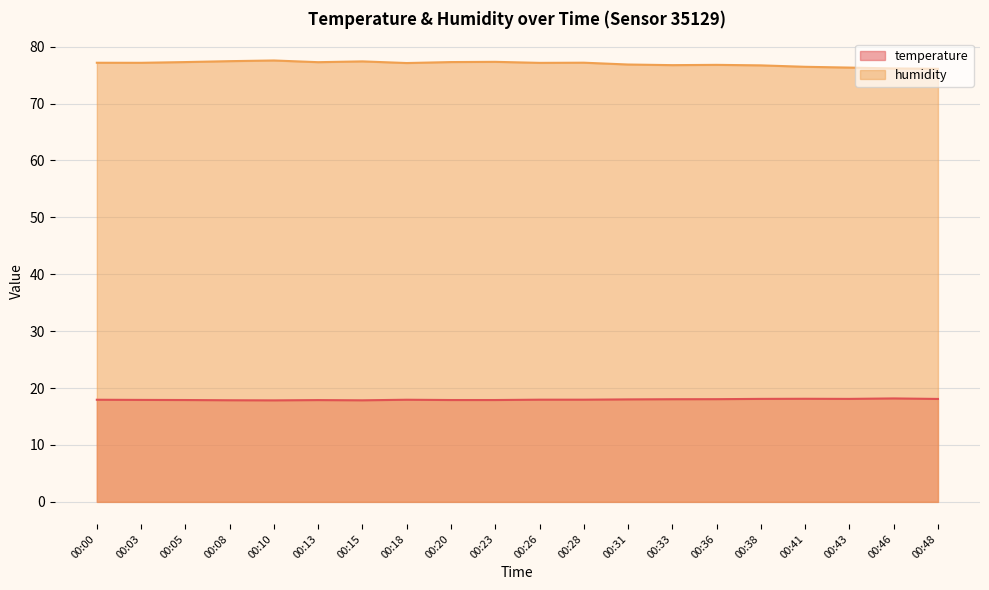

How many series are shown in this chart?

2